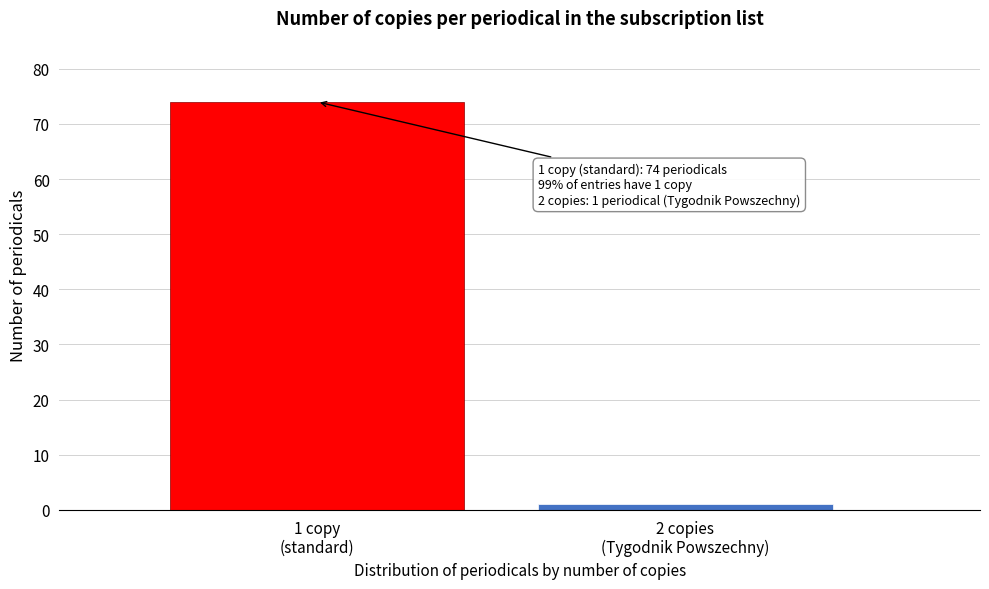

Reading right to left, list all the values displayed in this chart.

1	74